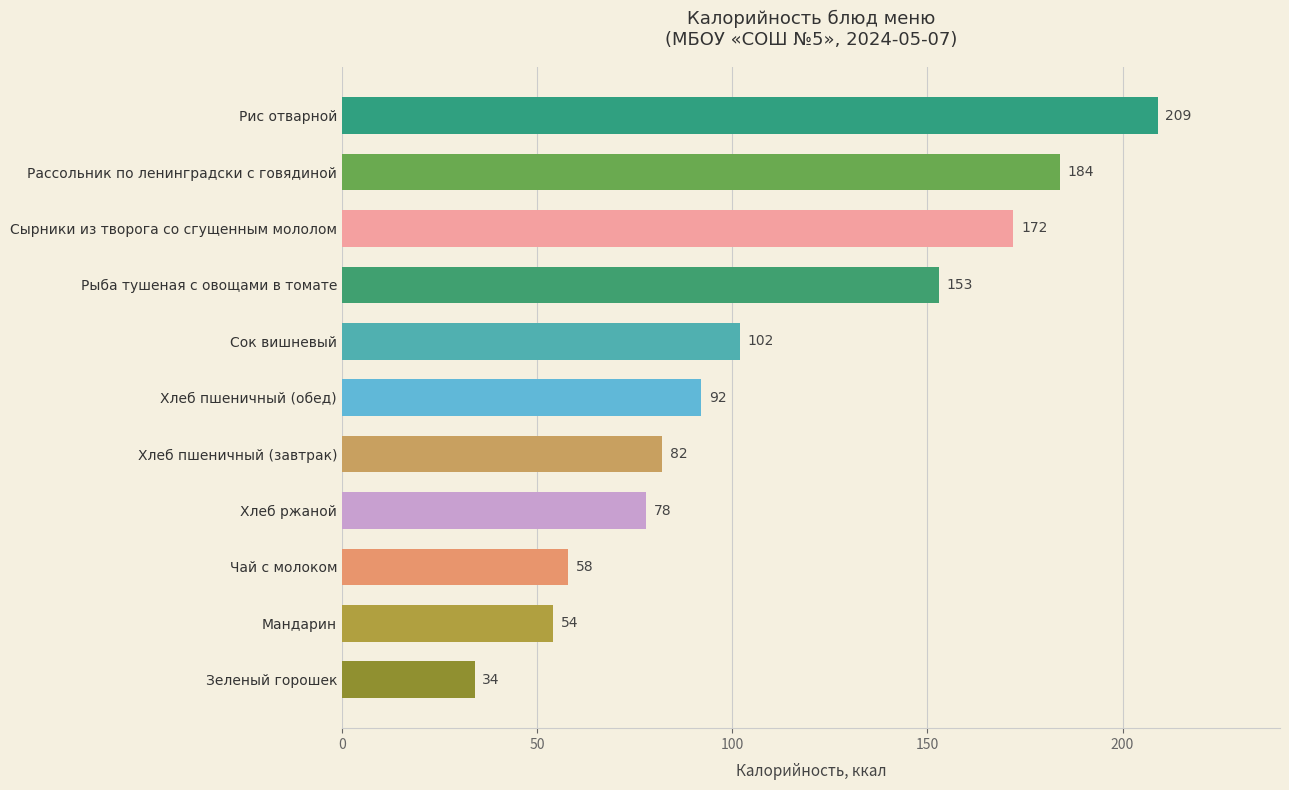

How many bars are there in total?

11